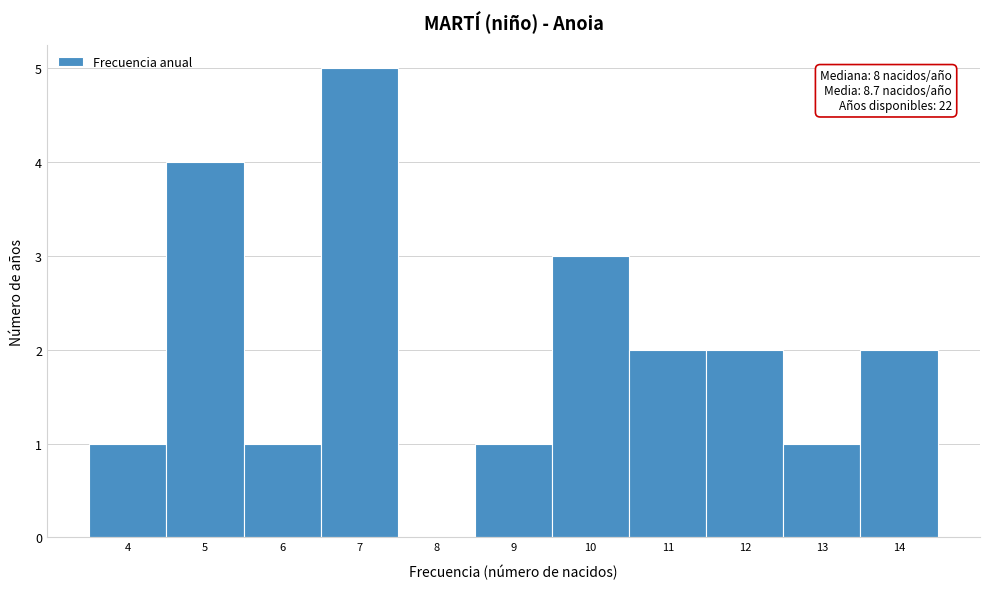

Over which range of the x-axis is the bar tallest?

6.5 to 7.5